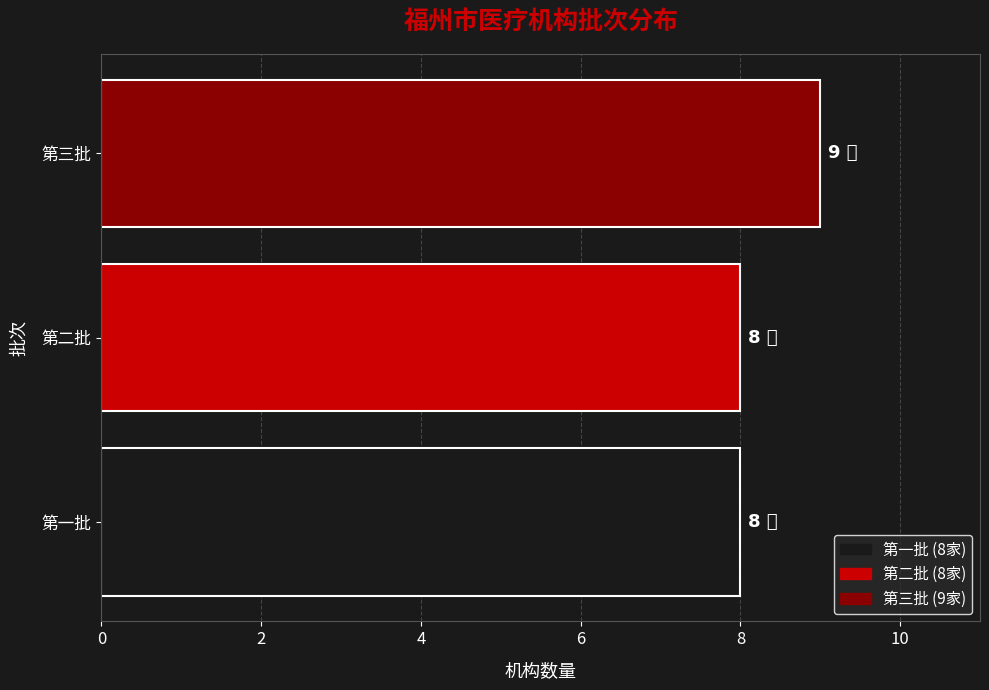

How many distinct data groups are displayed?

1